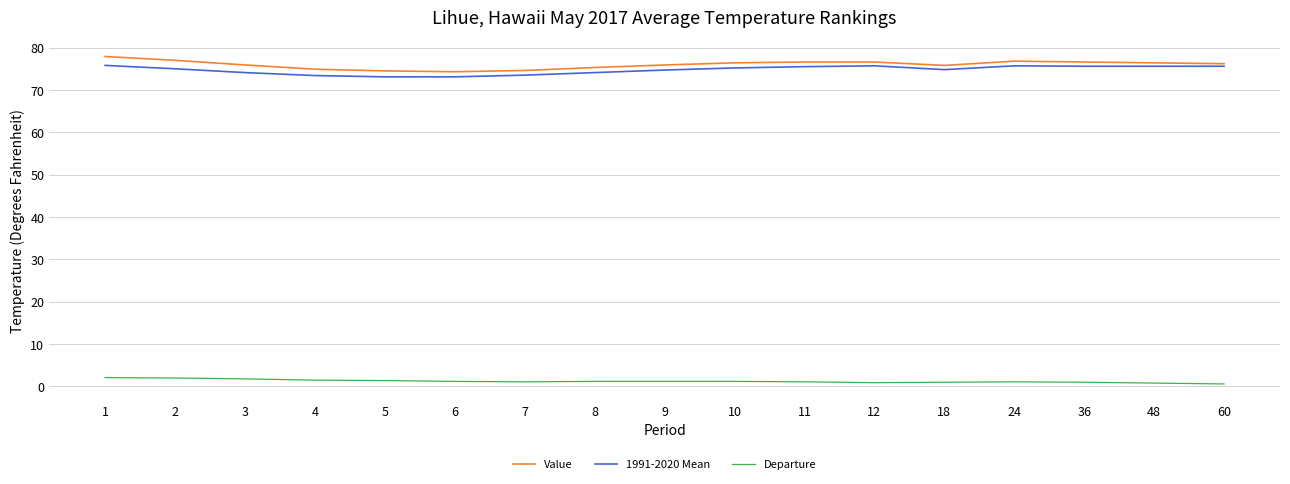

What is the maximum value shown in the chart?

77.9